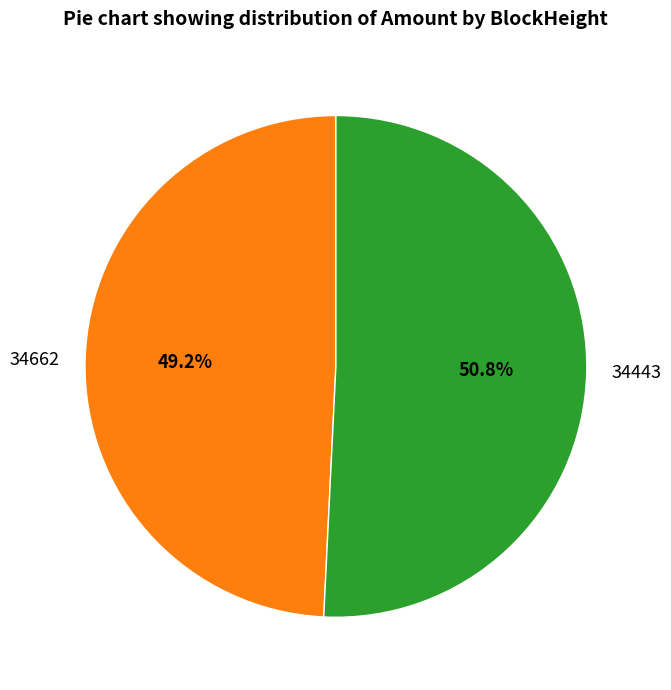

Count the number of slices in the pie.

2